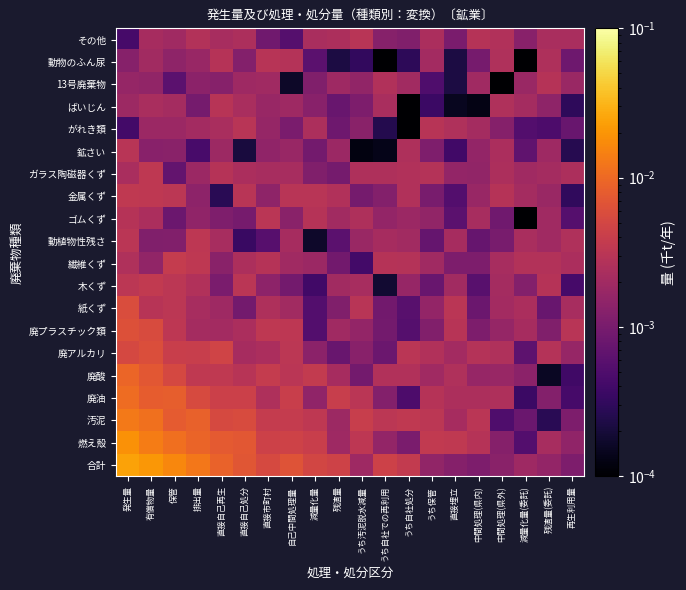

Which has a higher value, 残渣量 or 直接埋立?

残渣量